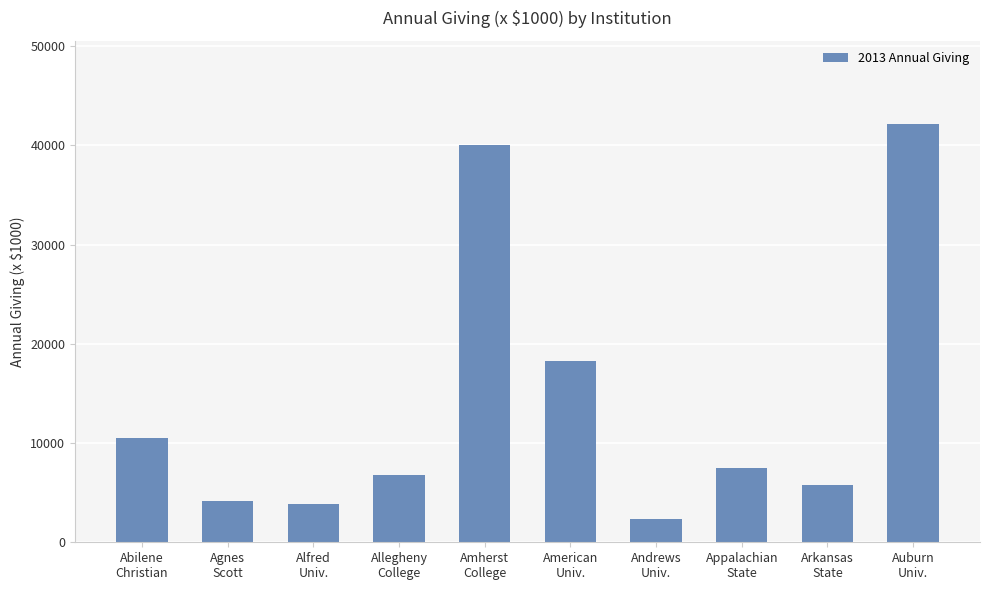

How many series are shown in this chart?

1